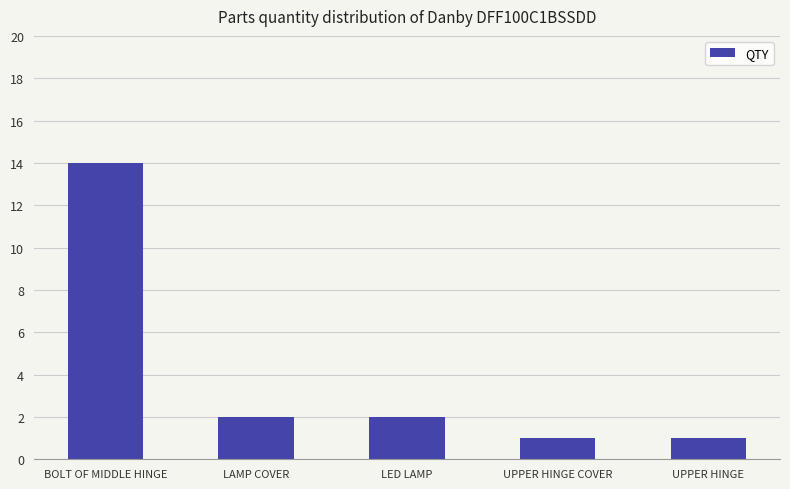

Reading left to right, list all the values displayed in this chart.

14	2	2	1	1